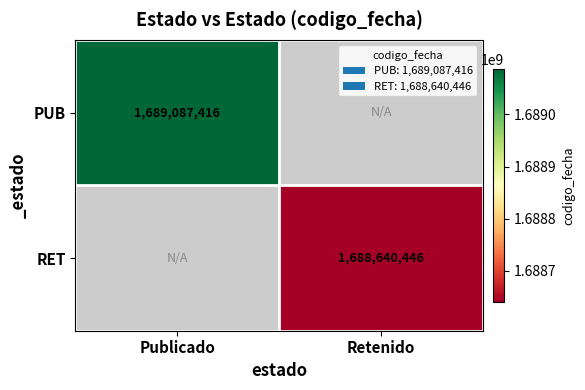

The value of PUB at Publicado is 1689087416. True or false?

True